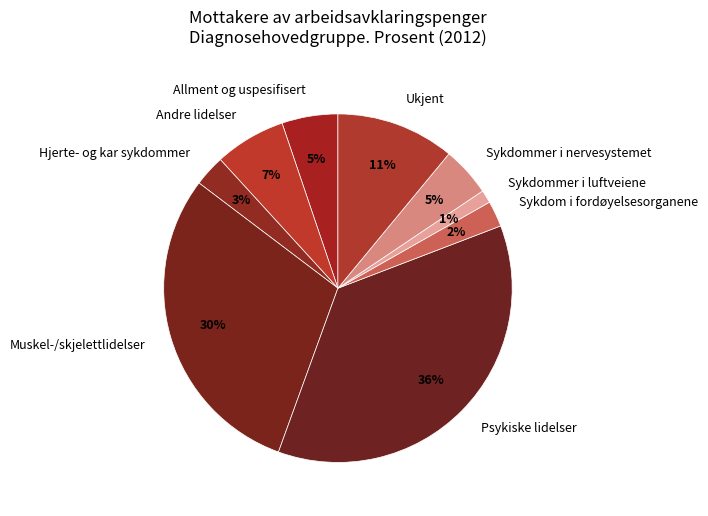

How many segments does this pie chart have?

9